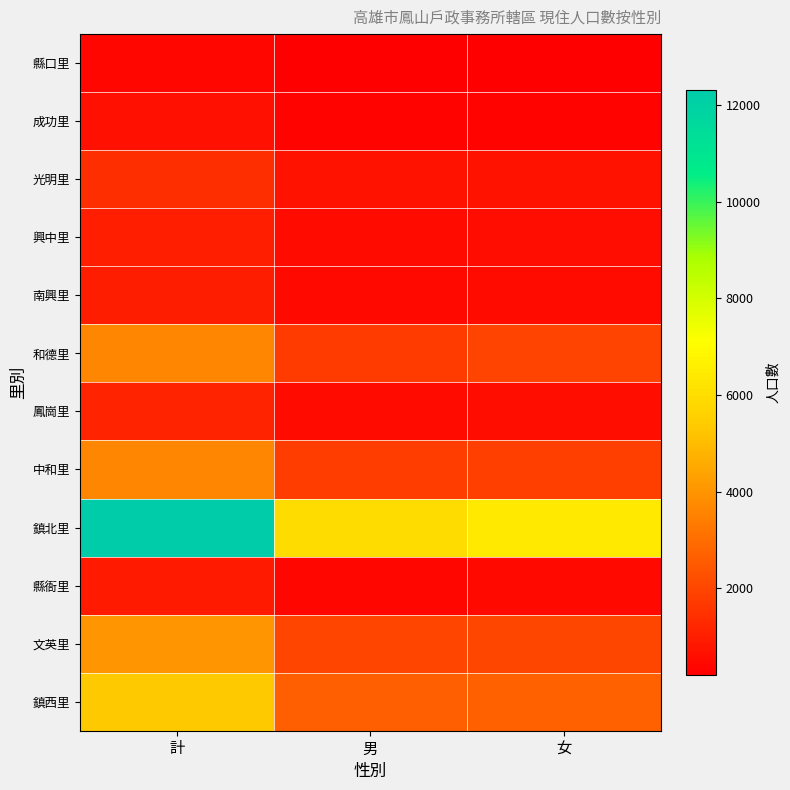

Reading left to right, extract all data points from this chart.

縣口里: 計=429	男=211	女=218
成功里: 計=638	男=326	女=312
光明里: 計=1423	男=700	女=723
興中里: 計=1049	男=504	女=545
南興里: 計=996	男=491	女=505
和德里: 計=3650	男=1725	女=1925
鳳崗里: 計=1141	男=536	女=605
中和里: 計=3638	男=1777	女=1861
鎮北里: 計=12315	男=5949	女=6366
縣衙里: 計=893	男=428	女=465
文英里: 計=4019	男=1973	女=2046
鎮西里: 計=5327	男=2628	女=2699